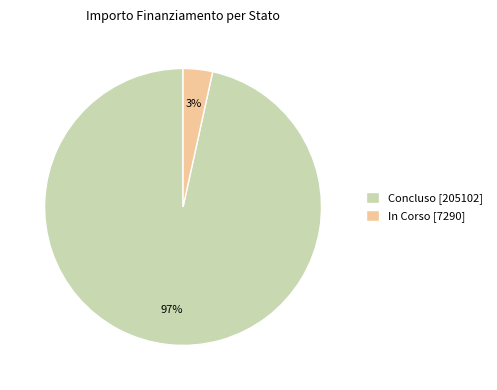

How many segments does this pie chart have?

2